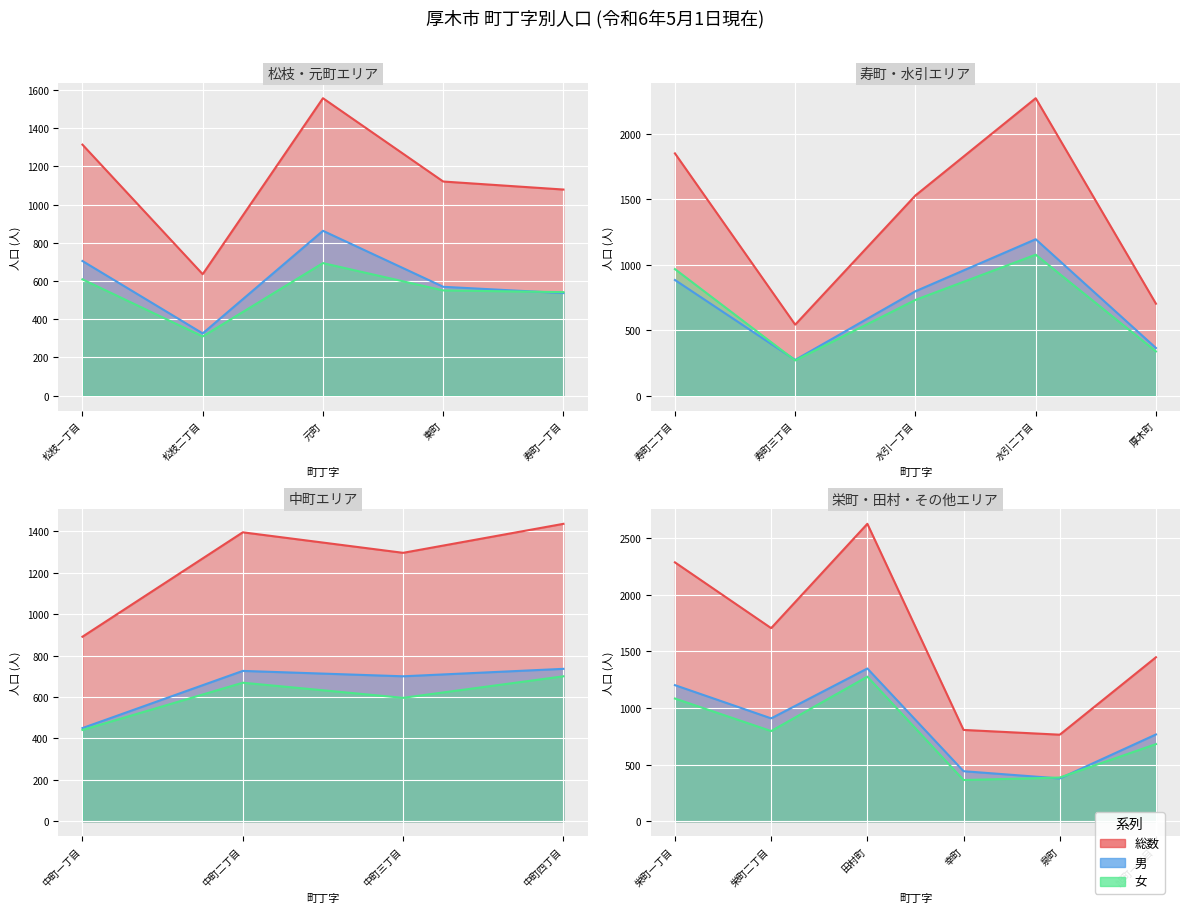

Where is the first local minimum for 女?

松枝二丁目